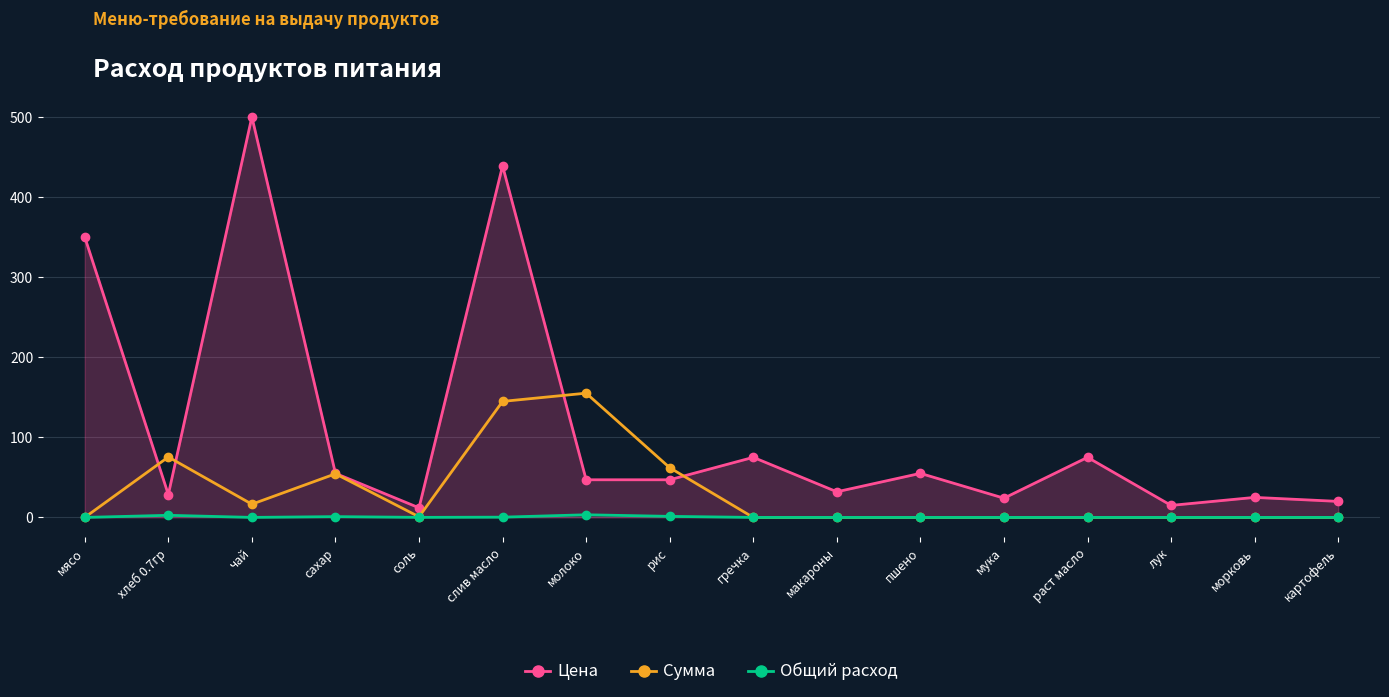

At which category does Цена reach its first local peak?

чай